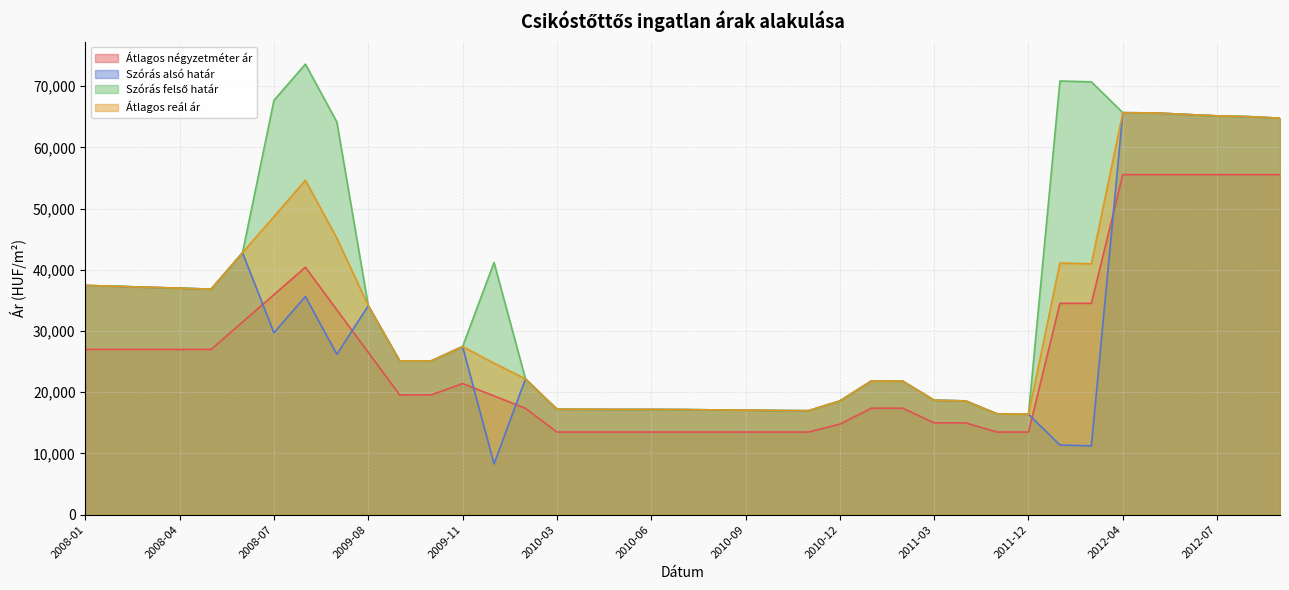

What is the value of the Szórás alsó határ point at the 8th from the left?

35652